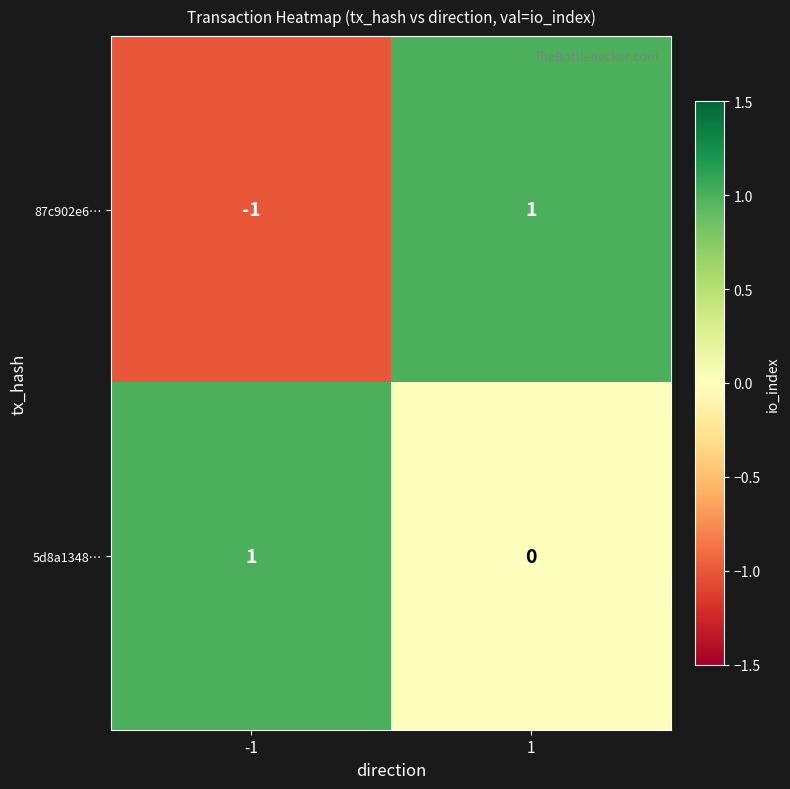

At how many categories does at least one series exceed 0?

2